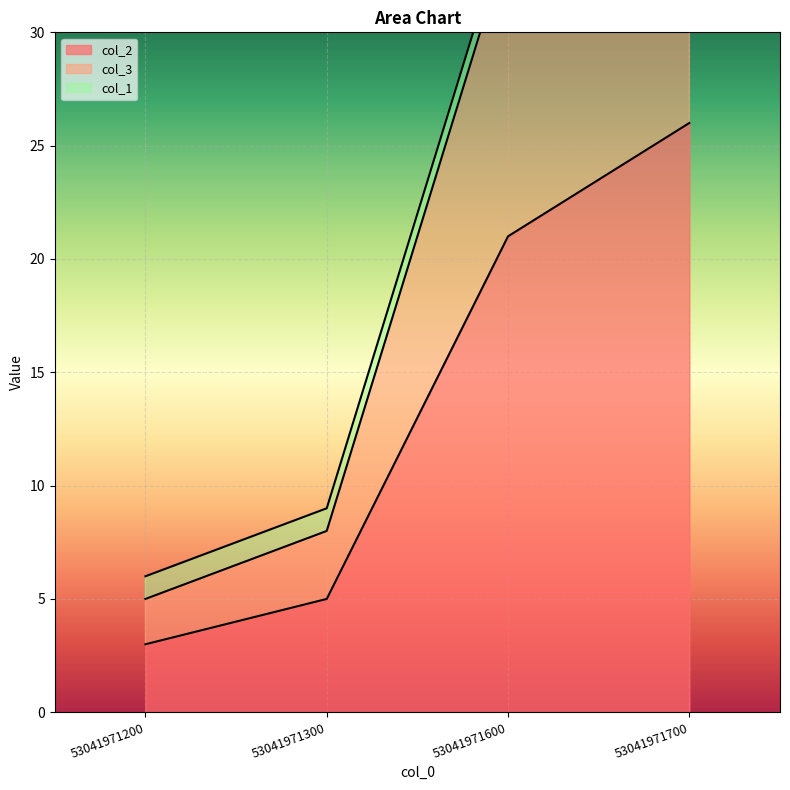

At which label does col_2 first exceed 21?

53041971700